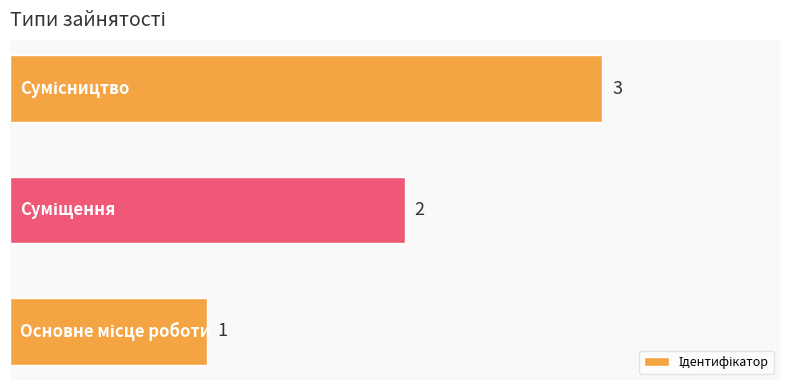

Does the chart contain stacked bars?

No